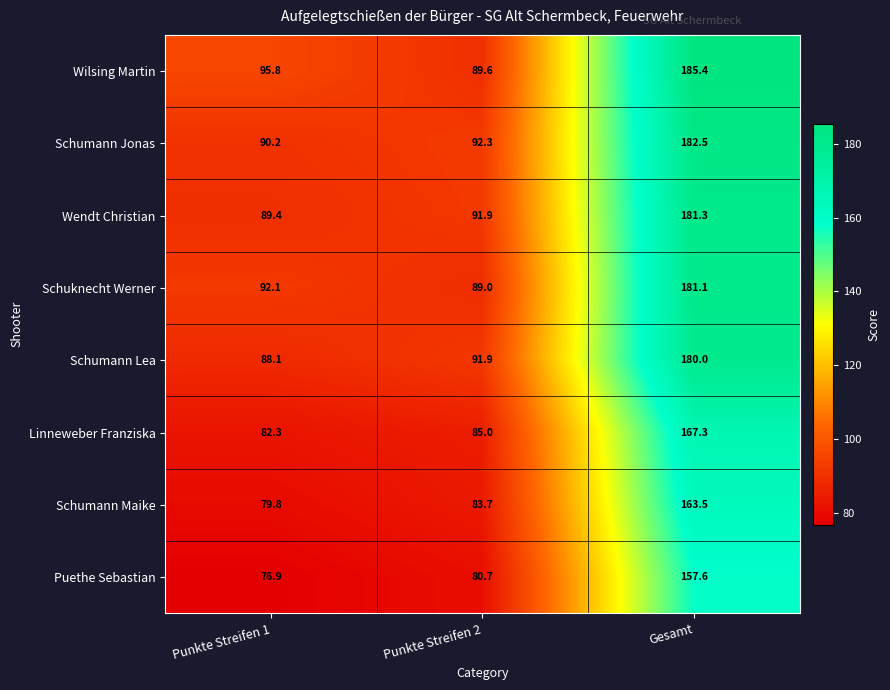

How many distinct data groups are displayed?

8